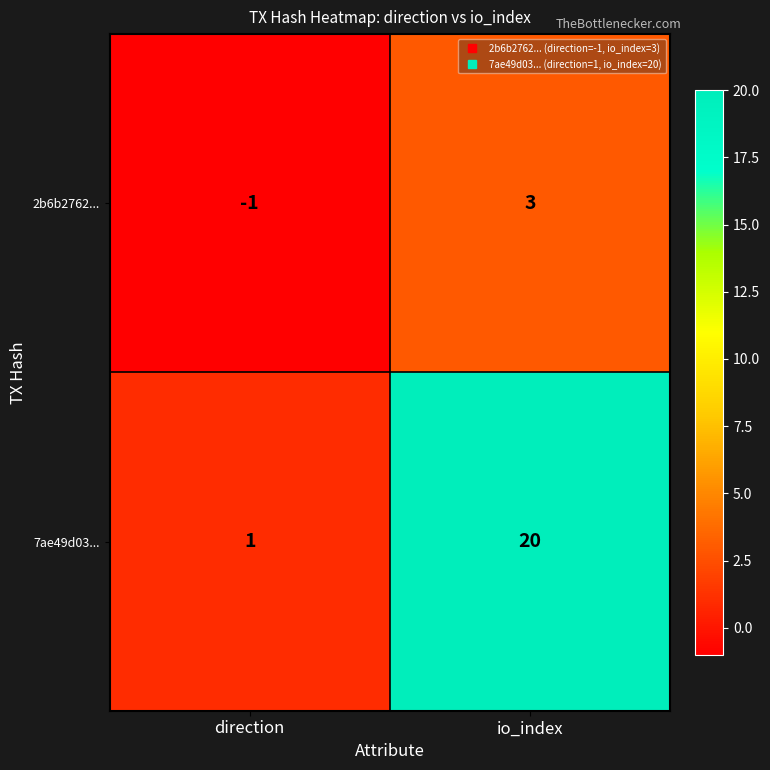

What is the difference between the highest and lowest values at direction?

2